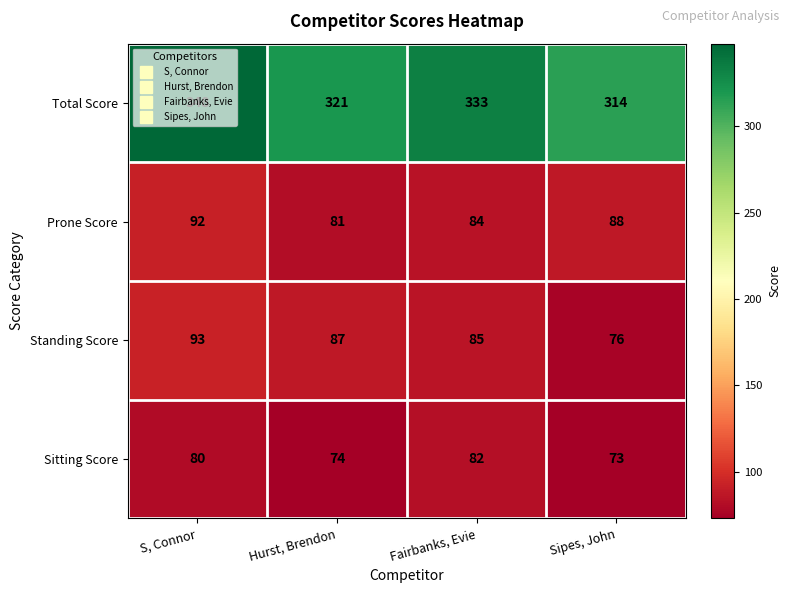

Where does the Standing Score series first go above 87?

S, Connor